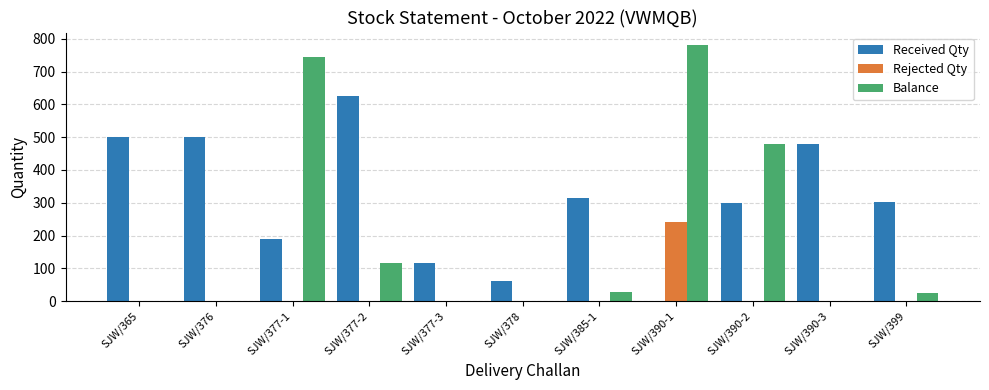

What is the sum of all Received Qty values?

3388